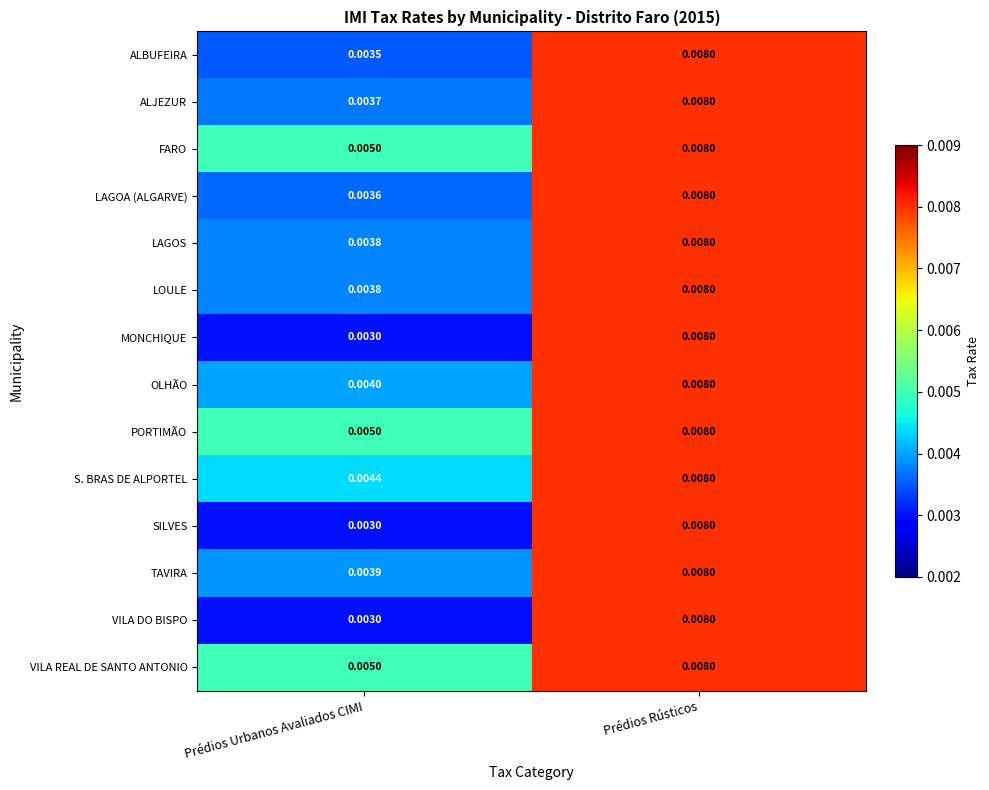

At which category is the sum across all series the highest?

Prédios Rústicos